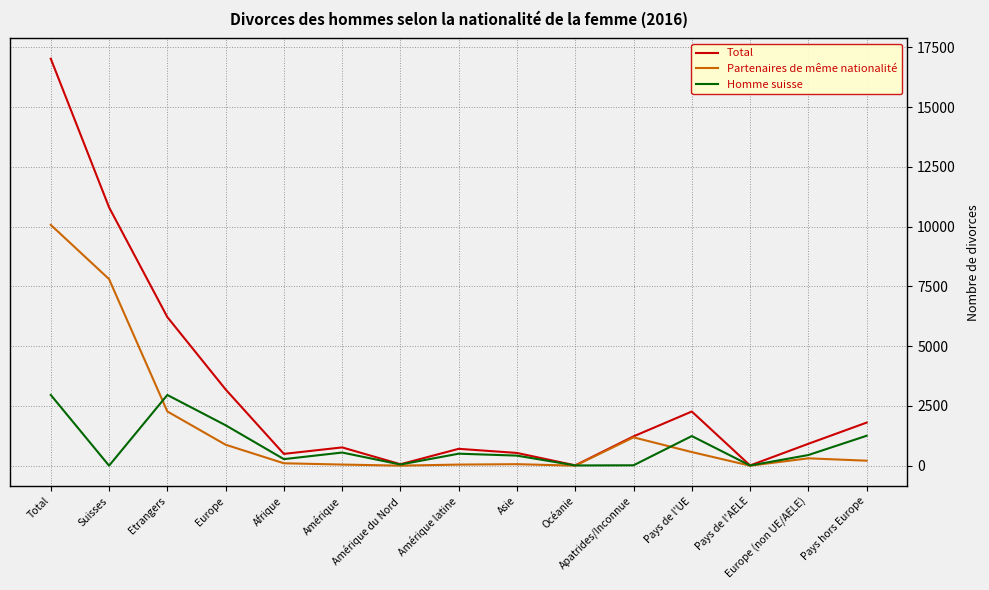

What is the greatest value displayed?

17028